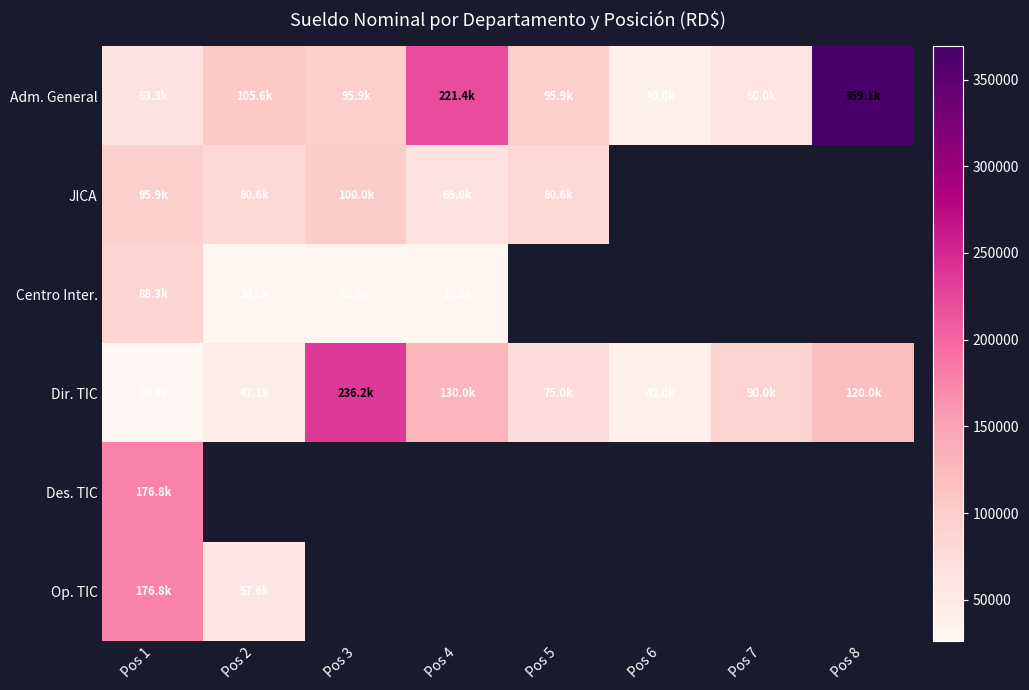

How many data points does each series have?

8